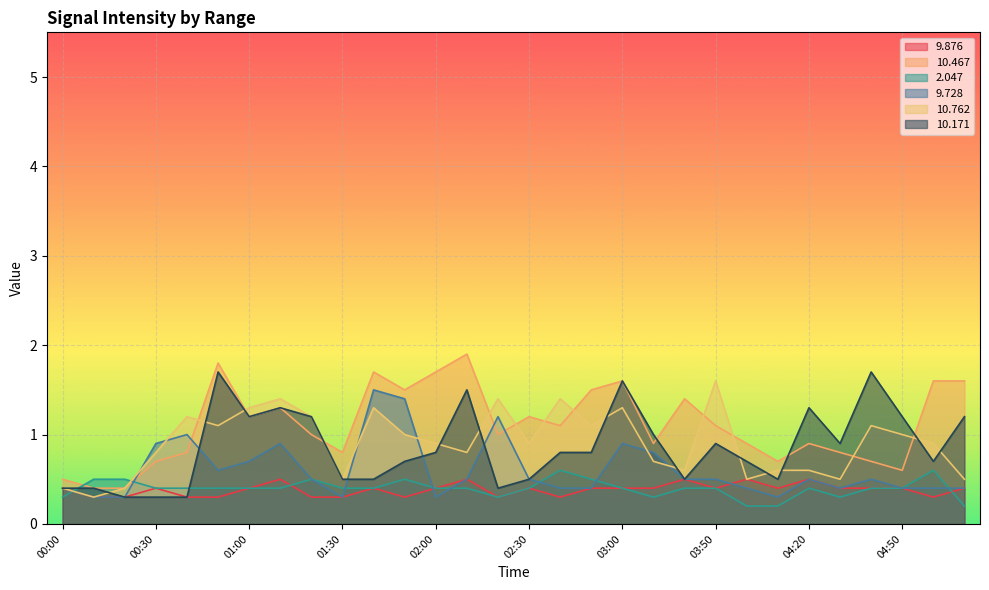

Which series has the widest spread of values?

10.467